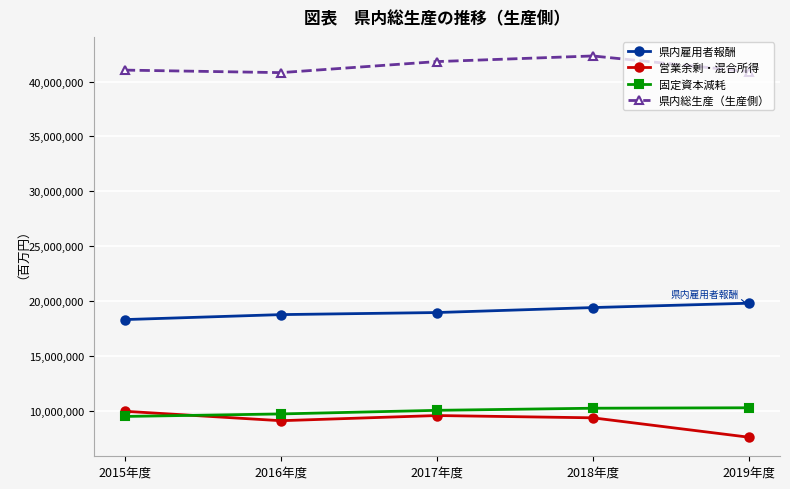

How many distinct data groups are displayed?

4